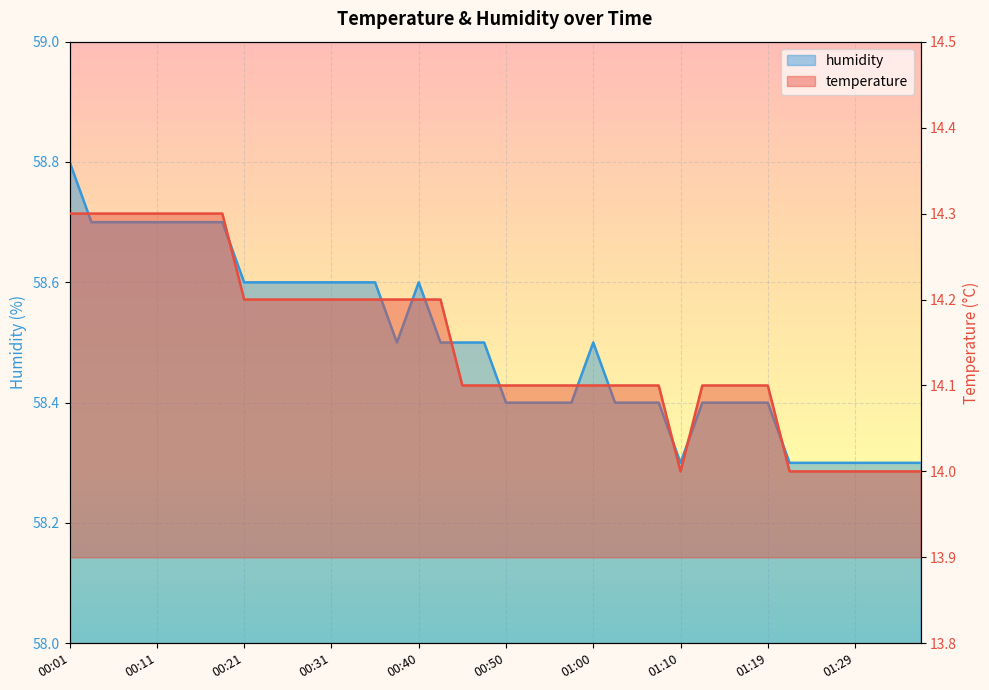

At how many categories does at least one series exceed 24?

40